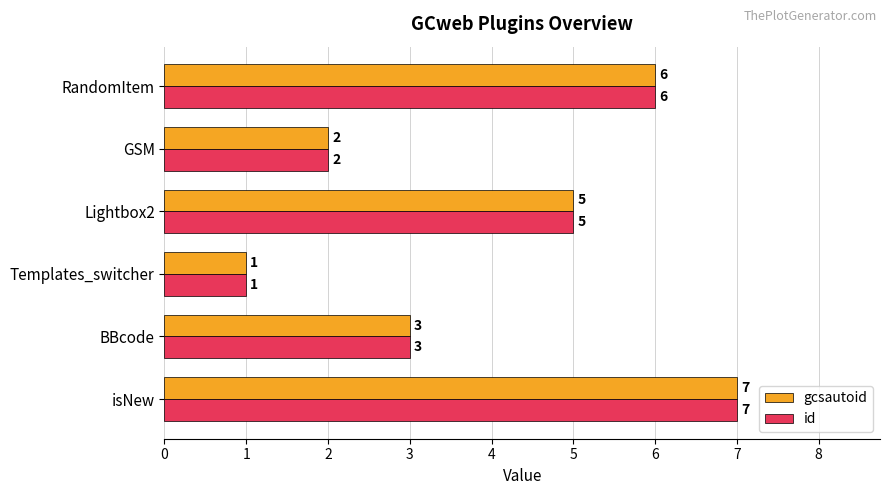

How many data points does each series have?

6